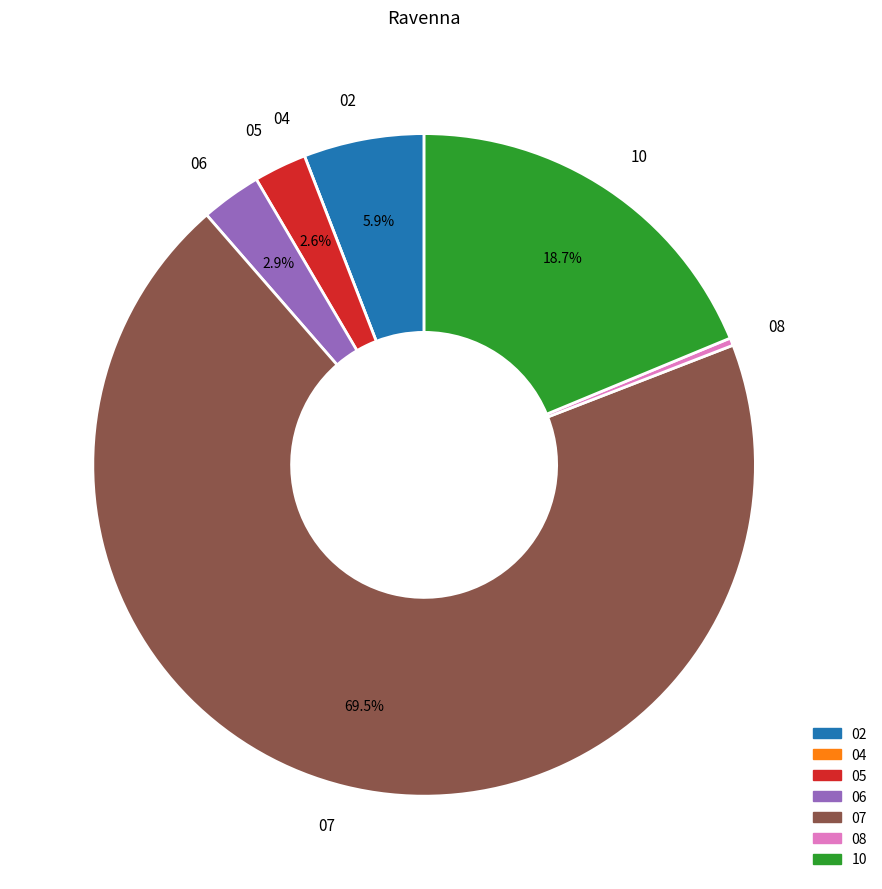

Approximately how many times larger is the value at 05 compared to 02?

0.4